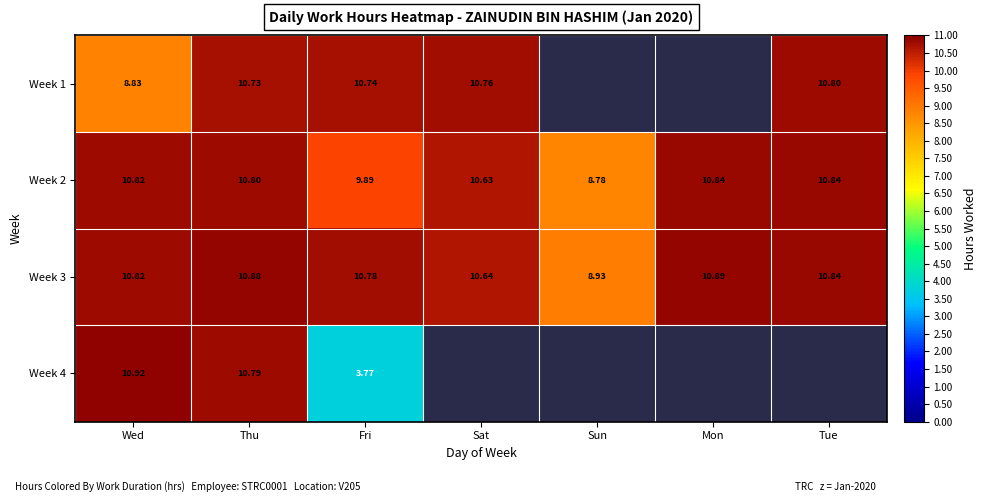

Where does the Week 3 series first go above 10?

Wed